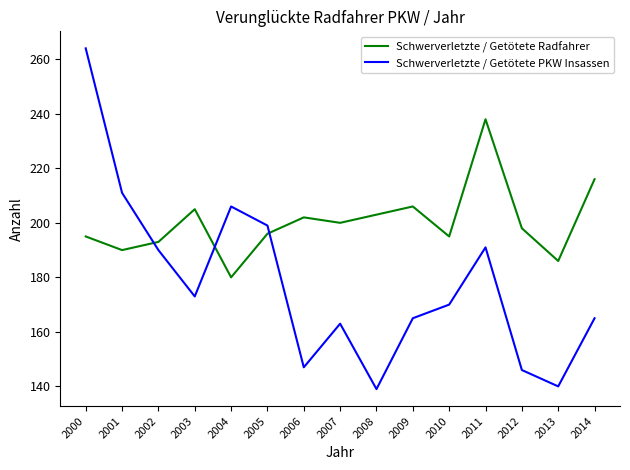

True or false: Schwerverletzte / Getötete PKW Insassen and Schwerverletzte / Getötete Radfahrer cross at least once.

True